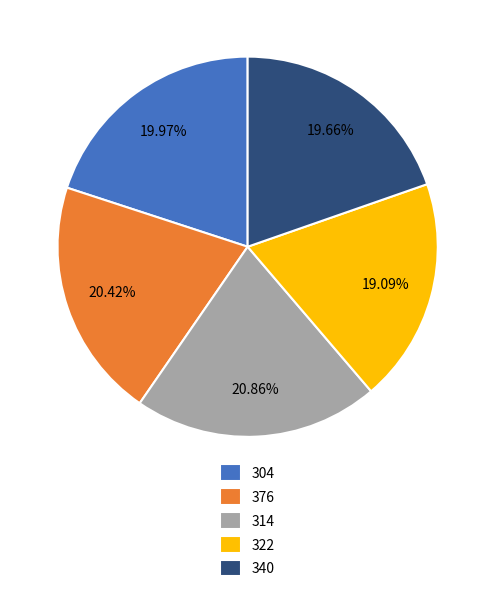

To the nearest percent, what percentage of the pie is 322?

19%